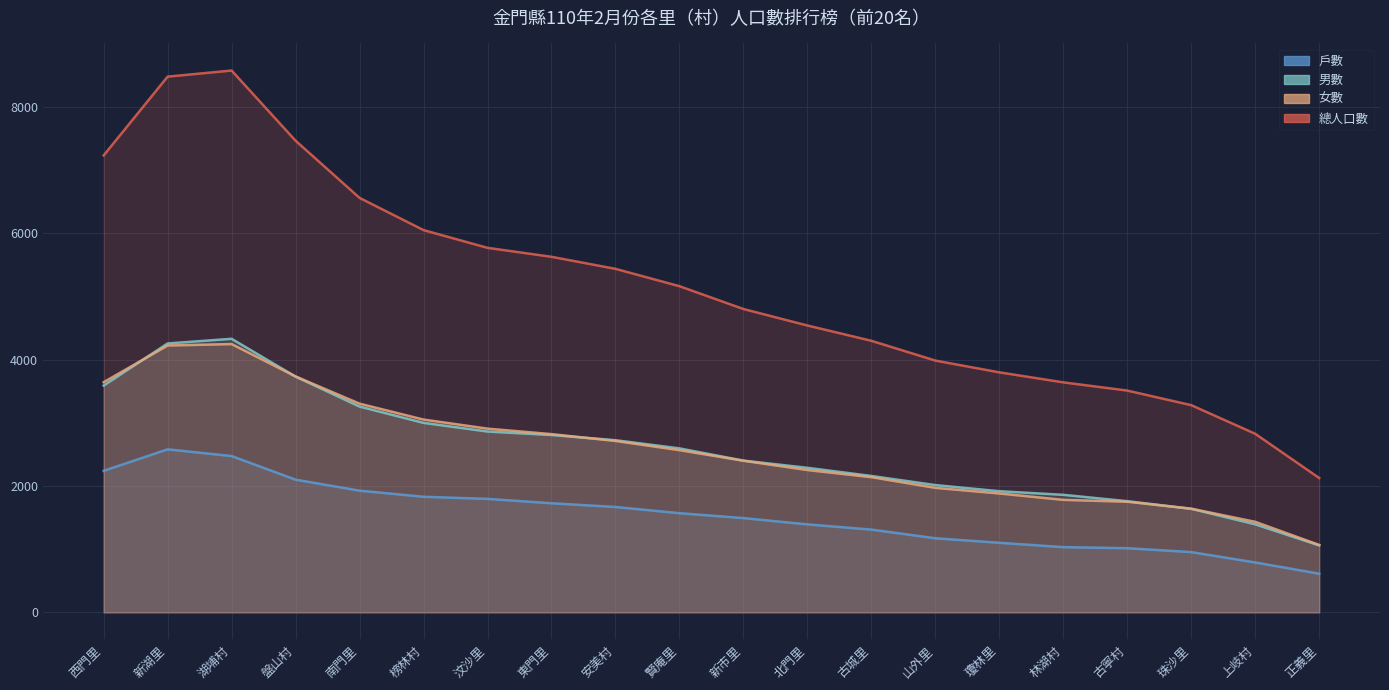

Which series has the widest spread of values?

總人口數